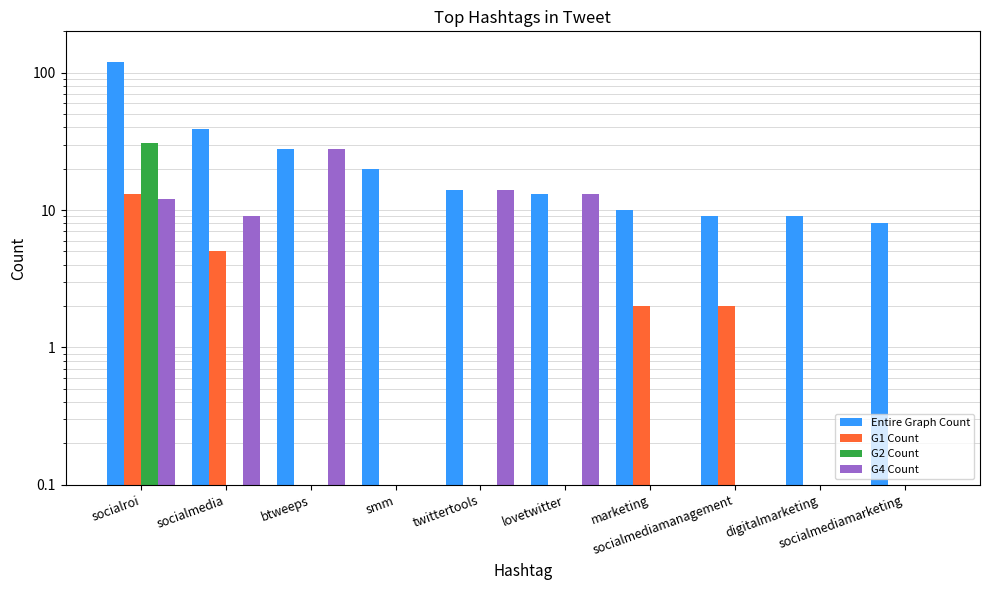

How many bars are there in each group?

4